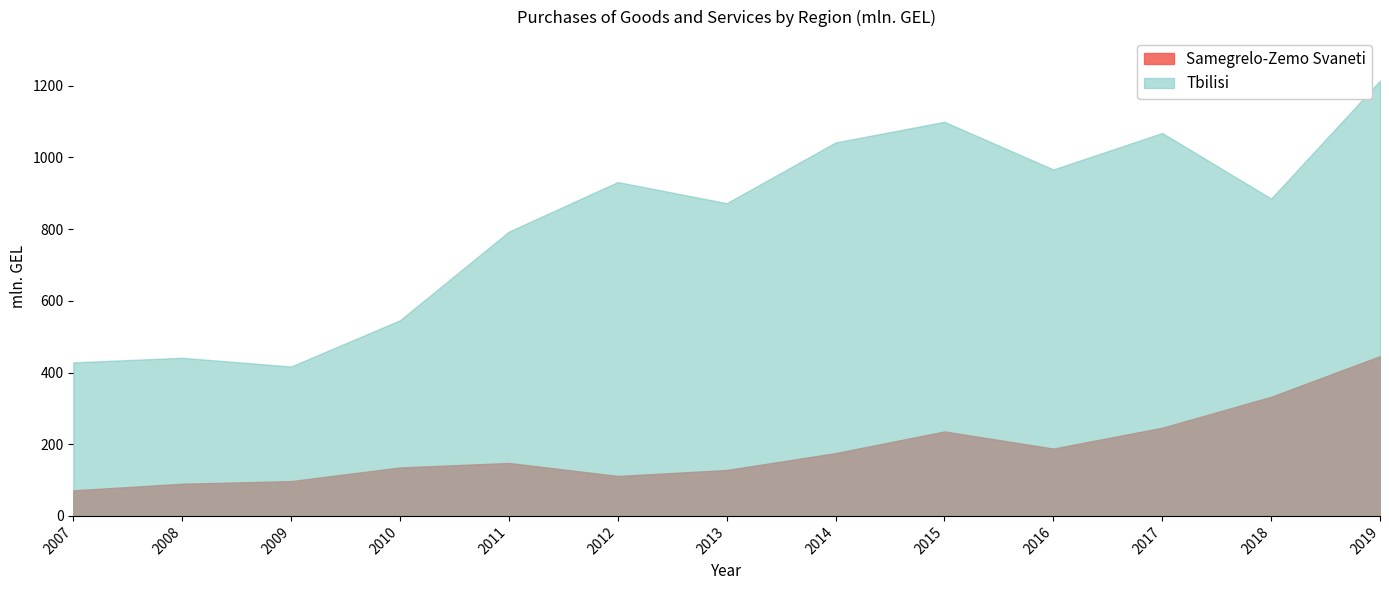

At which category is the sum across all series the highest?

2019